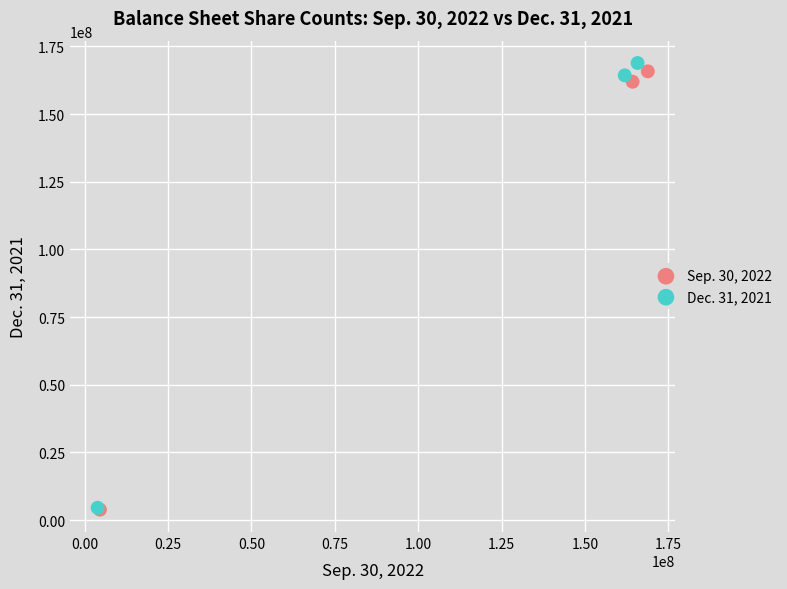

What are all the series names shown in the legend?

Sep. 30, 2022, Dec. 31, 2021